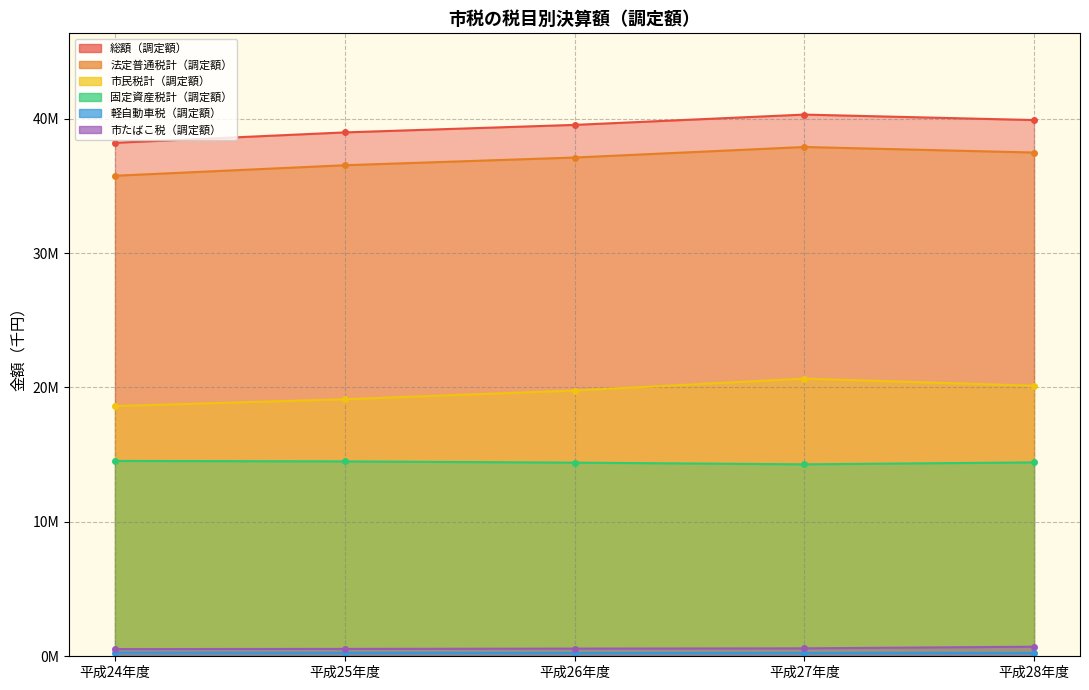

Reading left to right, transcribe all the data shown in this chart.

総額（調定額）: 平成24年度=38199053	平成25年度=38973140	平成26年度=39531837	平成27年度=40298395	平成28年度=39891255
法定普通税計（調定額）: 平成24年度=35748819	平成25年度=36530700	平成26年度=37104156	平成27年度=37887461	平成28年度=37475627
市民税計（調定額）: 平成24年度=18611124	平成25年度=19120959	平成26年度=19770284	平成27年度=20654658	平成28年度=20125357
固定資産税計（調定額）: 平成24年度=14533703	平成25年度=14497264	平成26年度=14405937	平成27年度=14280002	平成28年度=14424275
軽自動車税（調定額）: 平成24年度=274858	平成25年度=261090	平成26年度=256286	平成27年度=253296	平成28年度=251325
市たばこ税（調定額）: 平成24年度=533548	平成25年度=548223	平成26年度=570929	平成27年度=590175	平成28年度=712242